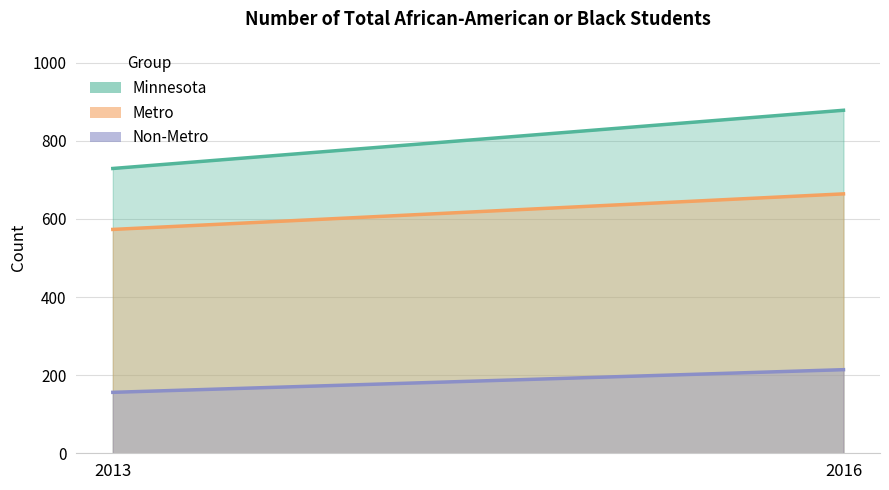

What is the difference between the maximum and minimum values in the Minnesota series?

149